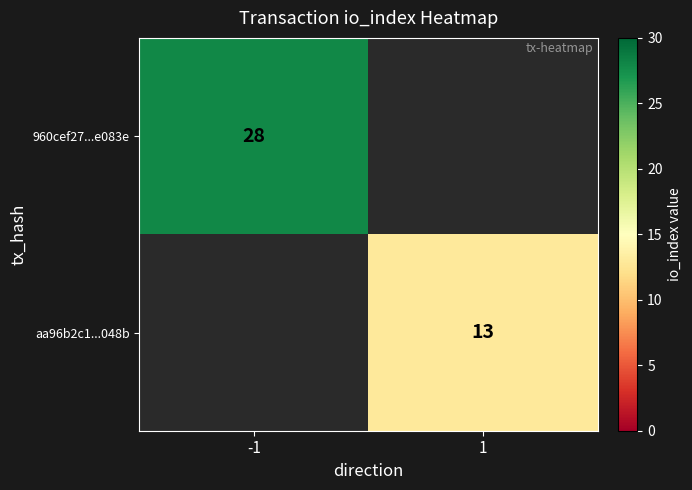

Is it true that 960cef27...e083e equals 41 at -1?

False